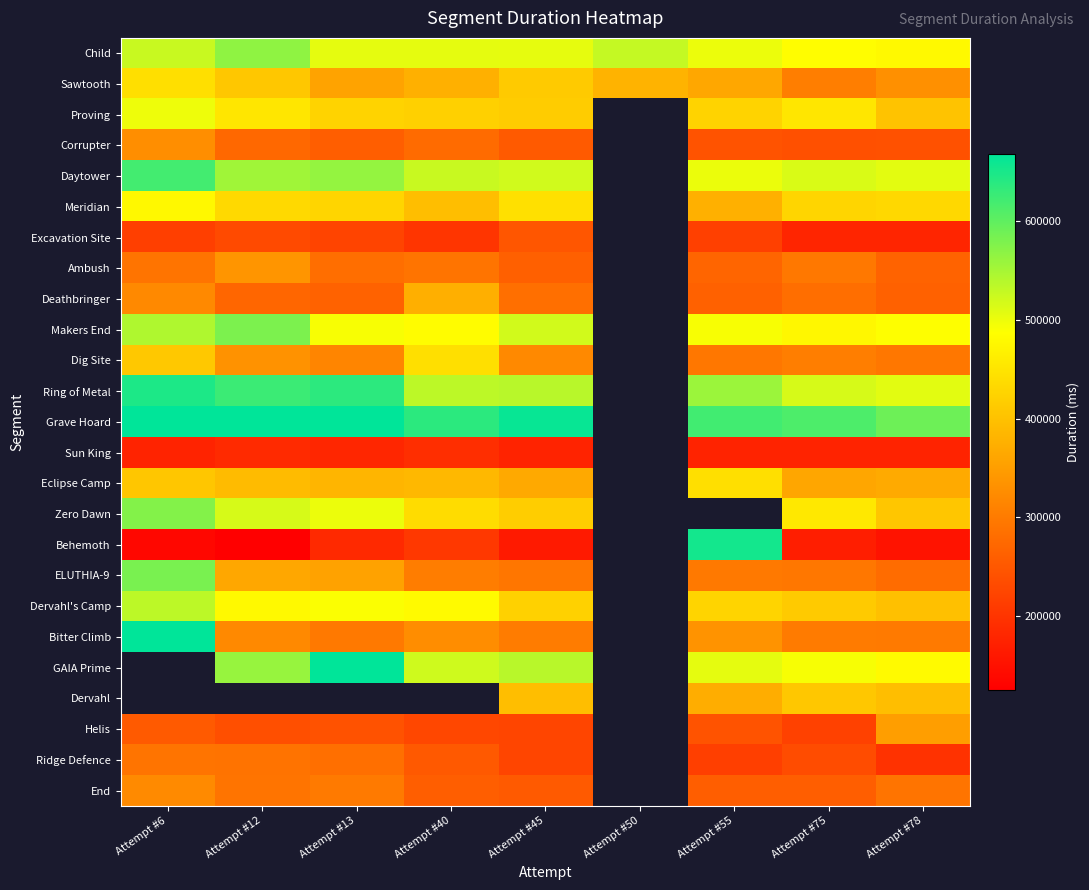

What is the difference between the highest and lowest values at Attempt #55?

478712.0